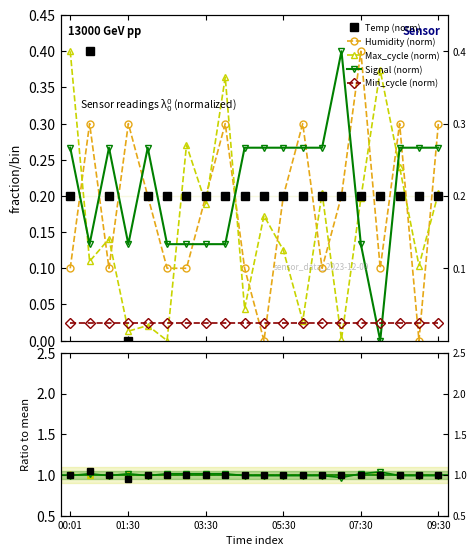

At which category is the sum across all series the highest?

08:30